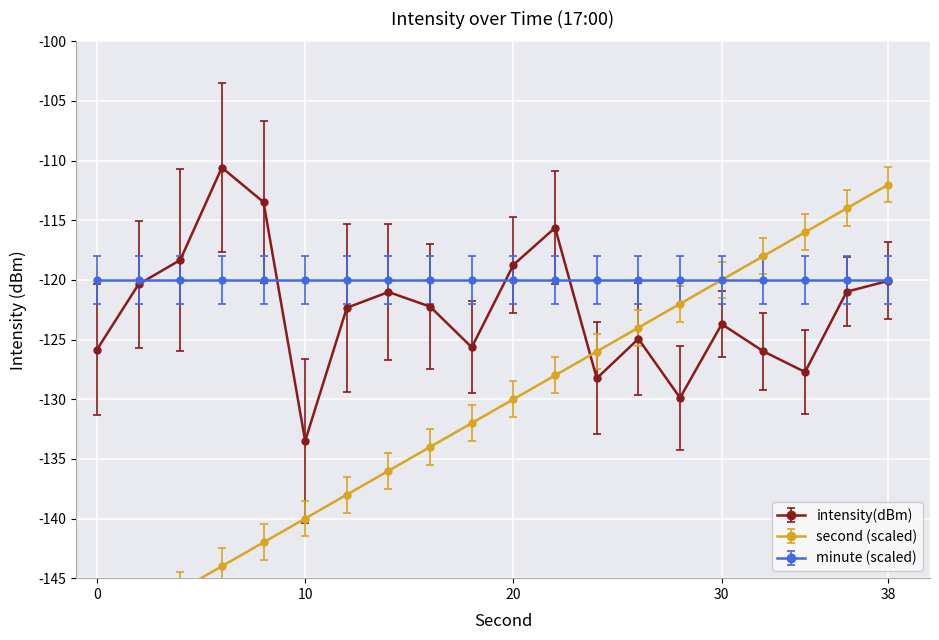

What is the difference between the highest and lowest values at 34?

11.7